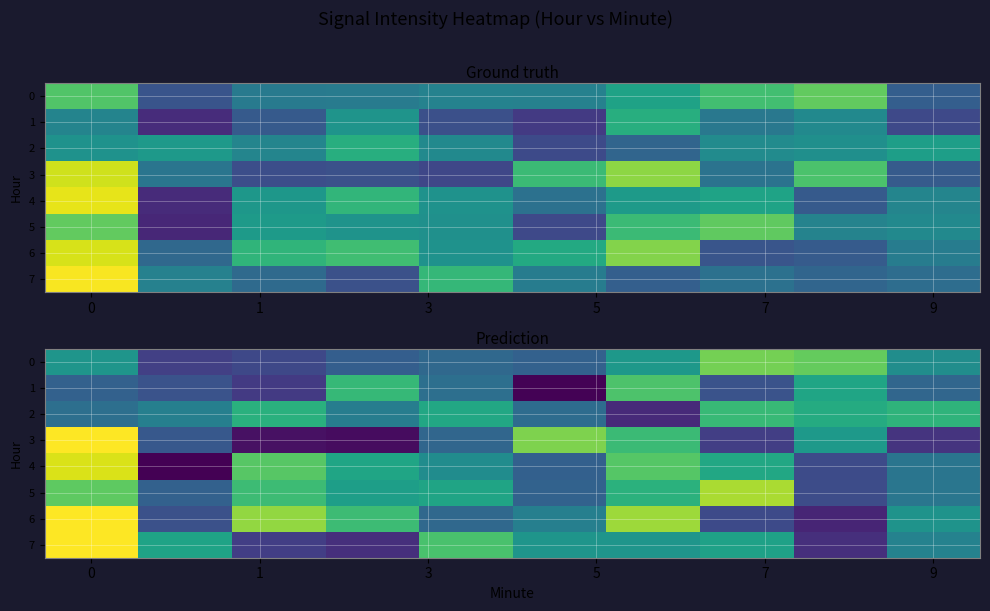

What is the total value across all series at 5?

-886.4